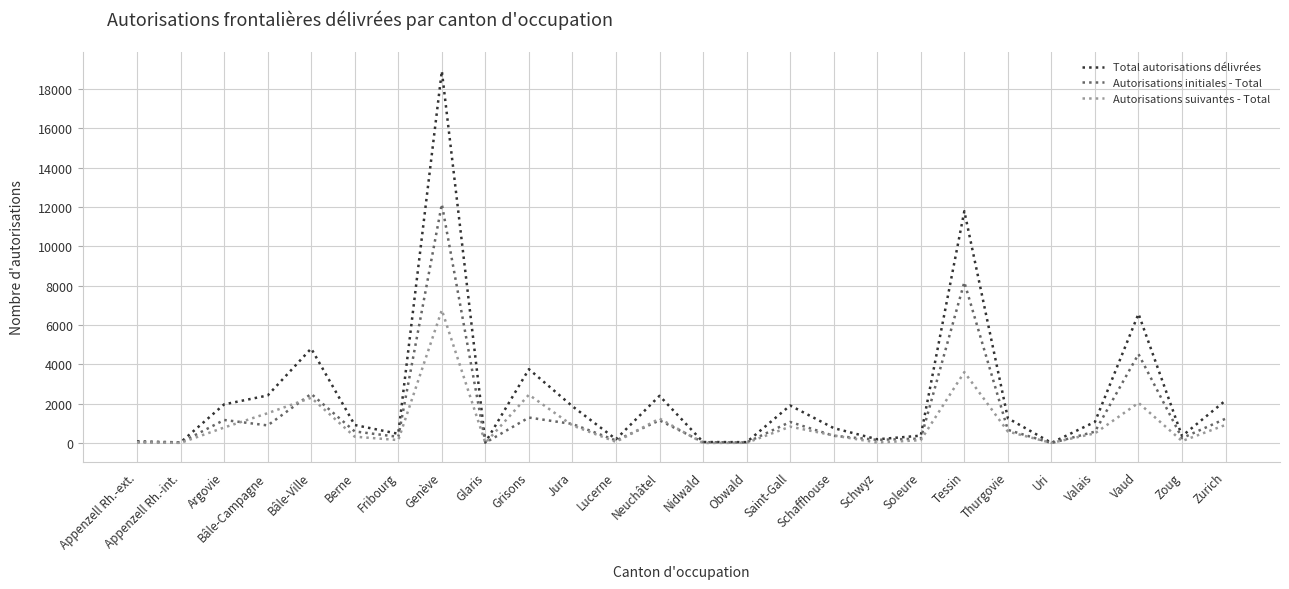

What is the maximum value for Autorisations initiales - Total?

12145